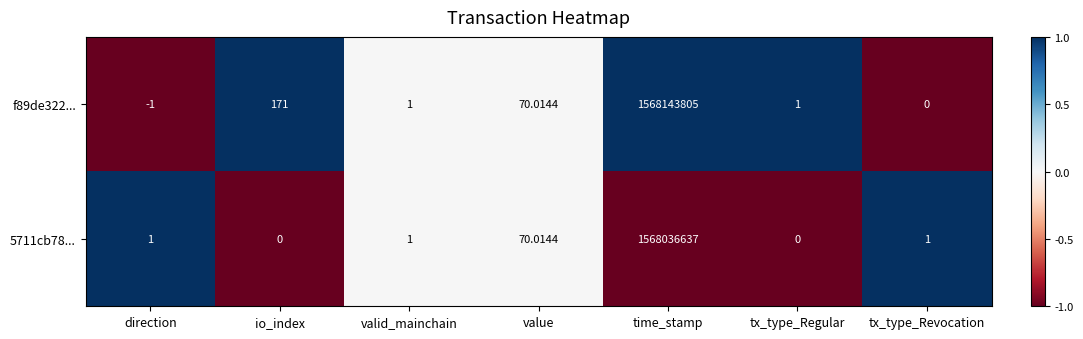

Which category has the highest value across all series?

time_stamp